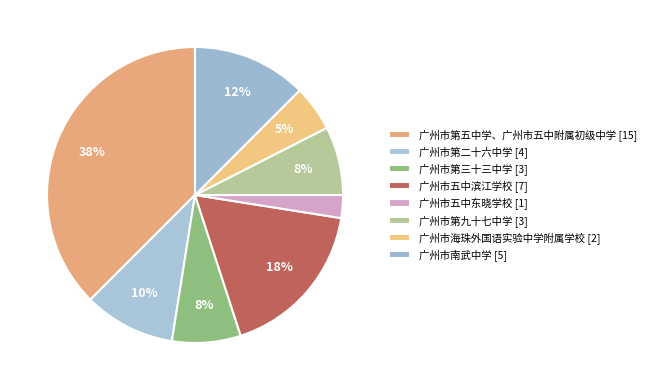

Rank the categories by value from highest to lowest.

广州市第五中学、广州市五中附属初级中学, 广州市五中滨江学校, 广州市南武中学, 广州市第二十六中学, 广州市第三十三中学, 广州市第九十七中学, 广州市海珠外国语实验中学附属学校, 广州市五中东晓学校